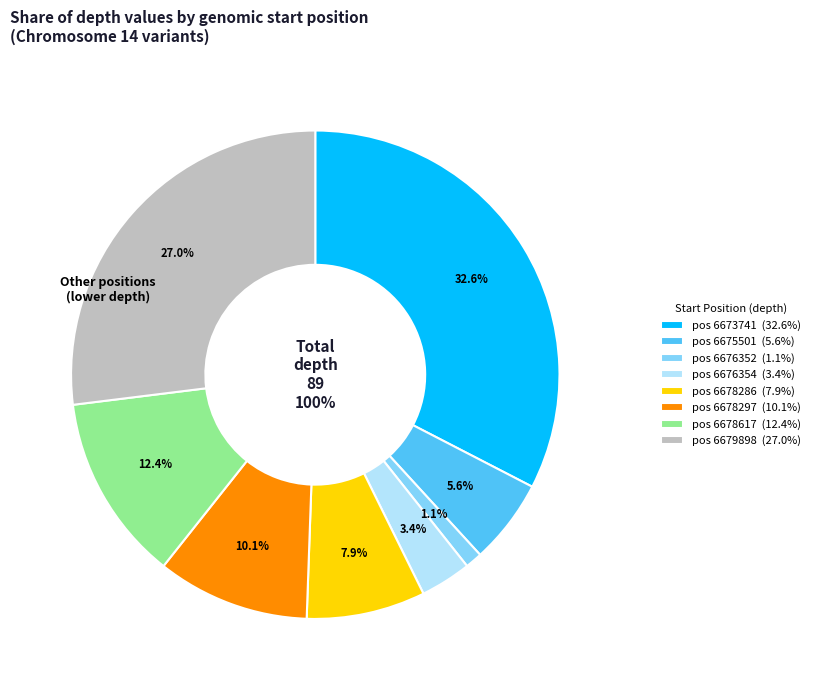

How much of the chart is everything except 6678286?

92.1%